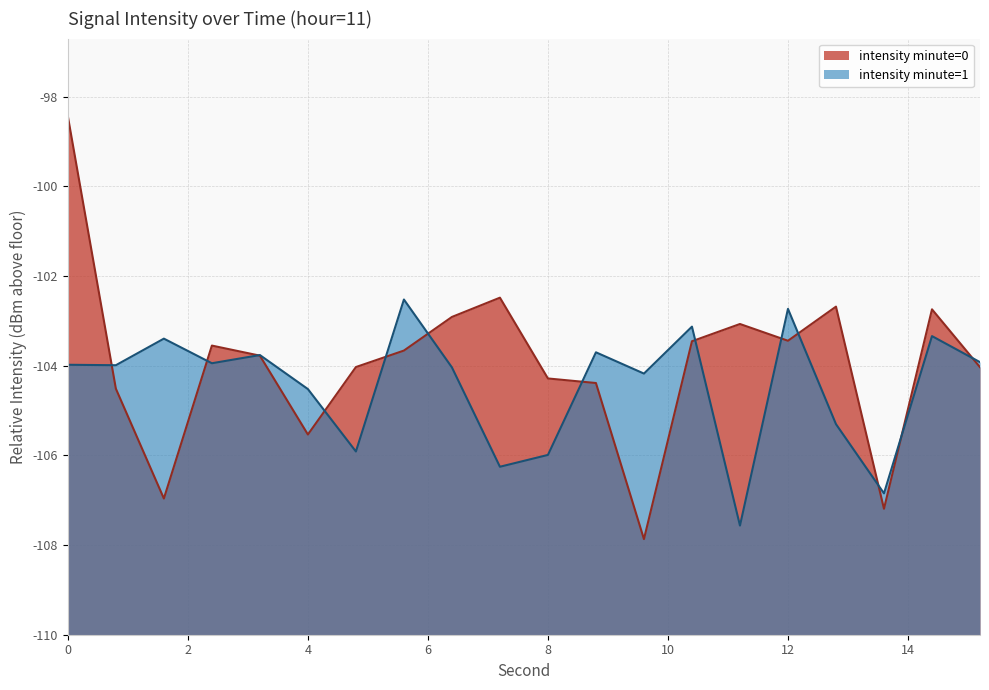

How many data points are less than 6?

9